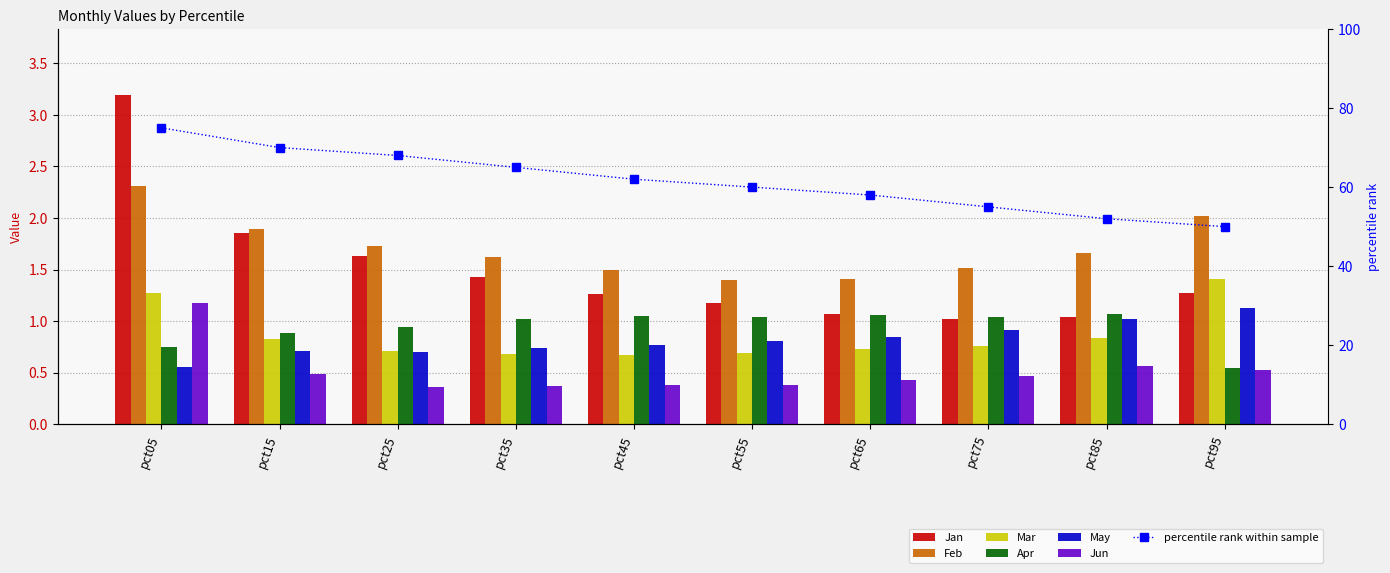

Where is May nearest to the value 0?

pct05